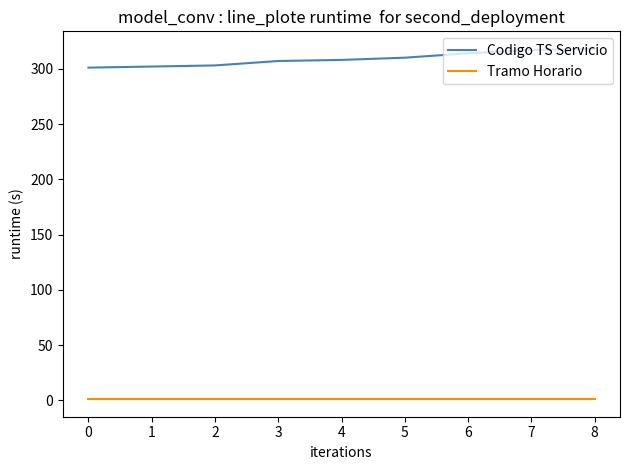

What value does the Codigo TS Servicio series have at 0, to the nearest 5?

300